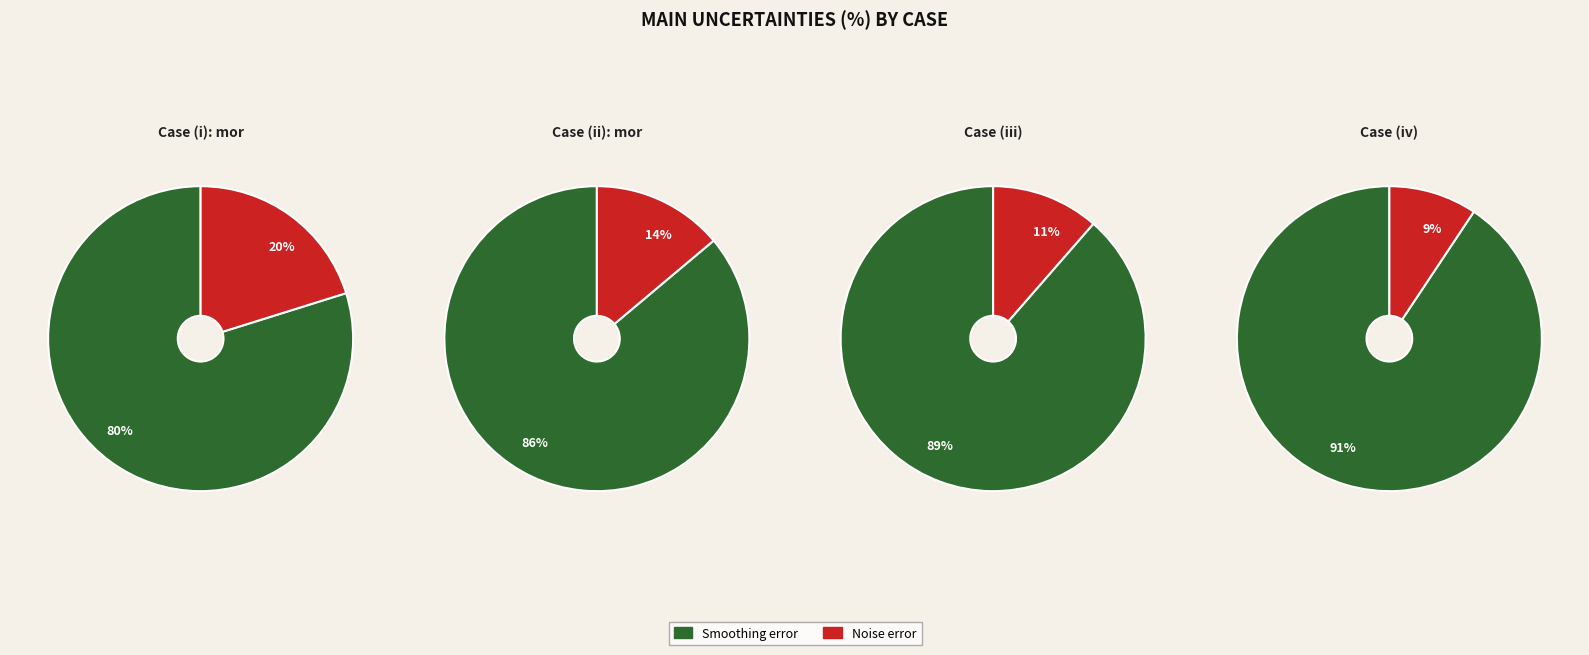

What is the smallest slice in the pie chart?

Noise error